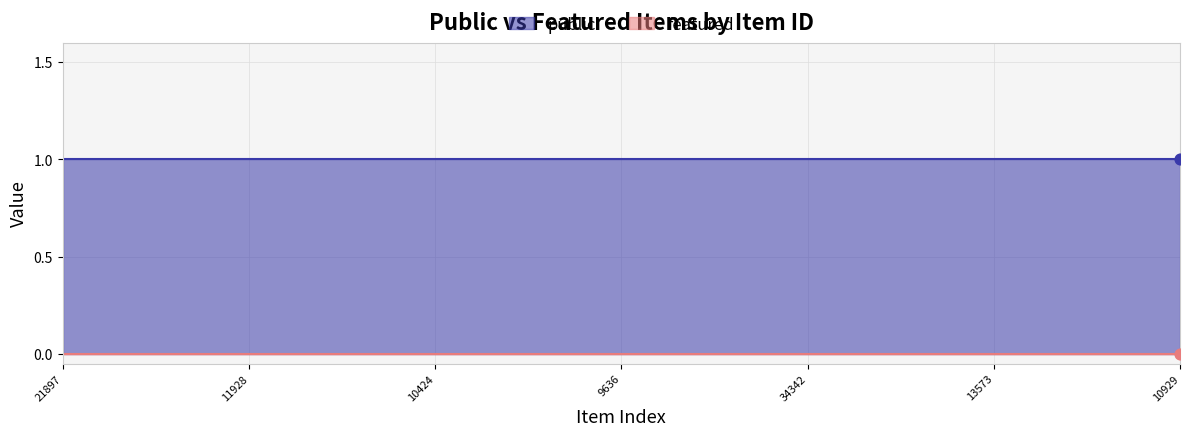

Which series reaches the maximum Y coordinate?

public